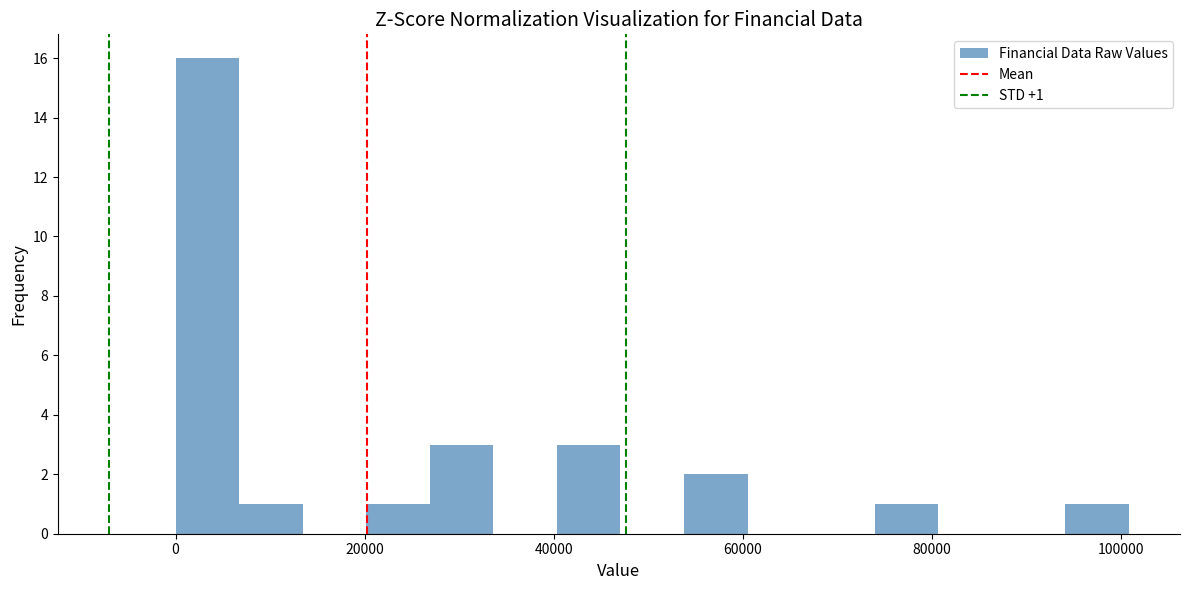

Around what value on the x-axis is the tallest bar? Give the approximate position of its centre, as read against the axis.

4000